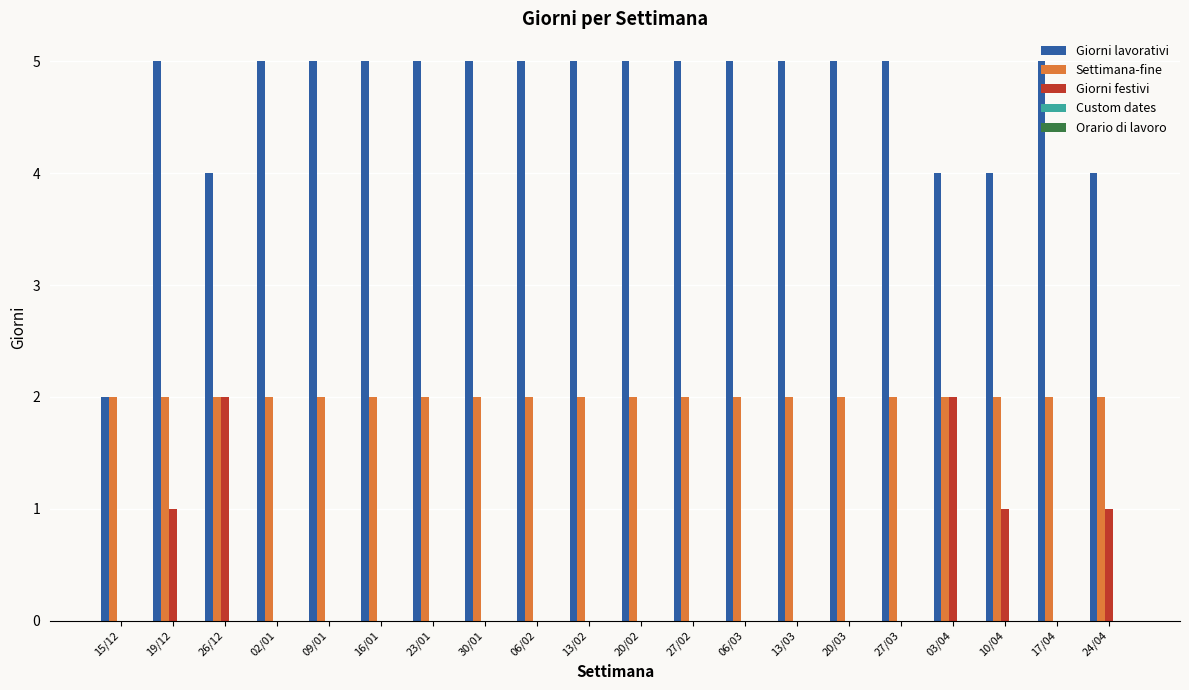

How many series are shown in this chart?

3